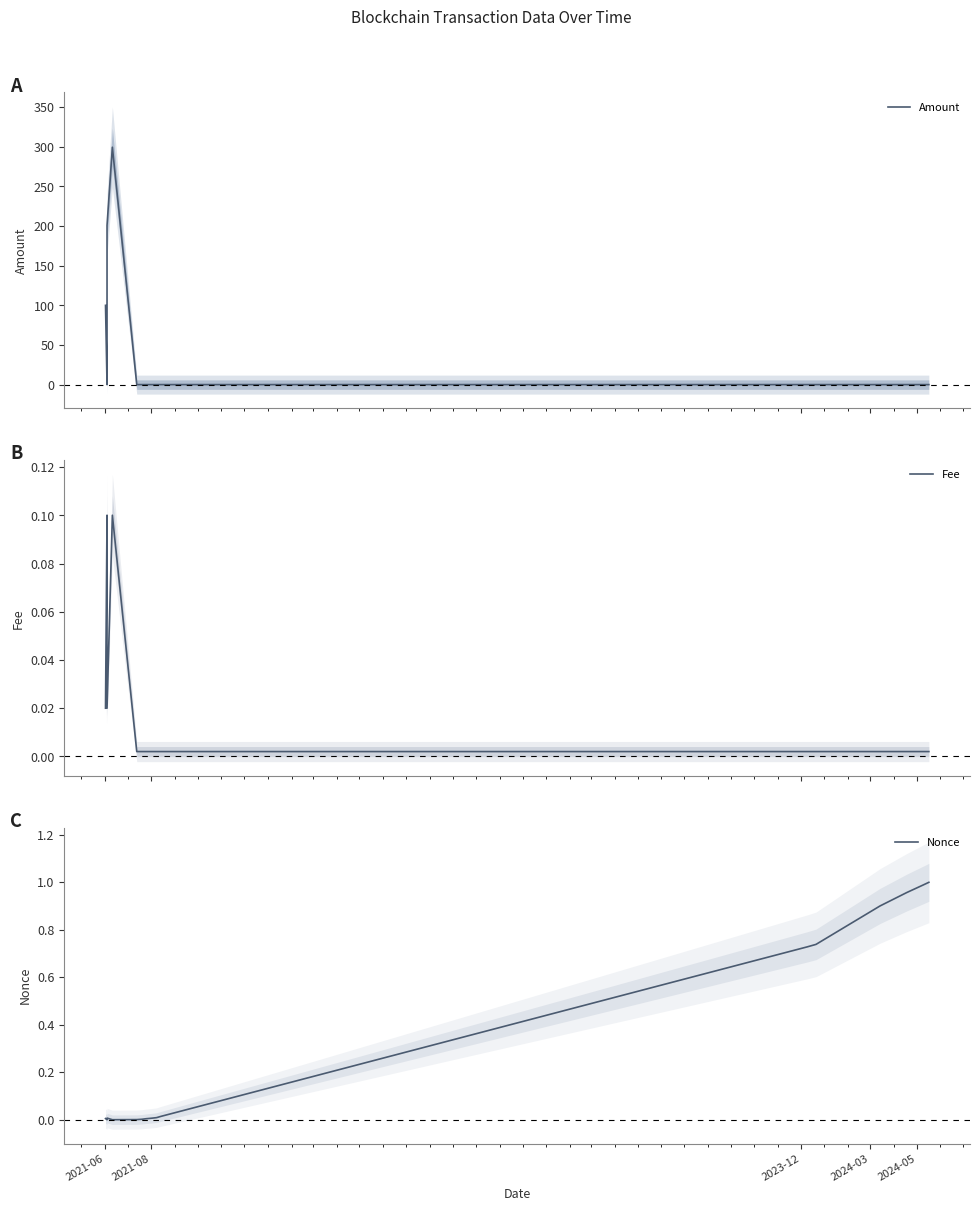

How many data points in Nonce are above 0?

15